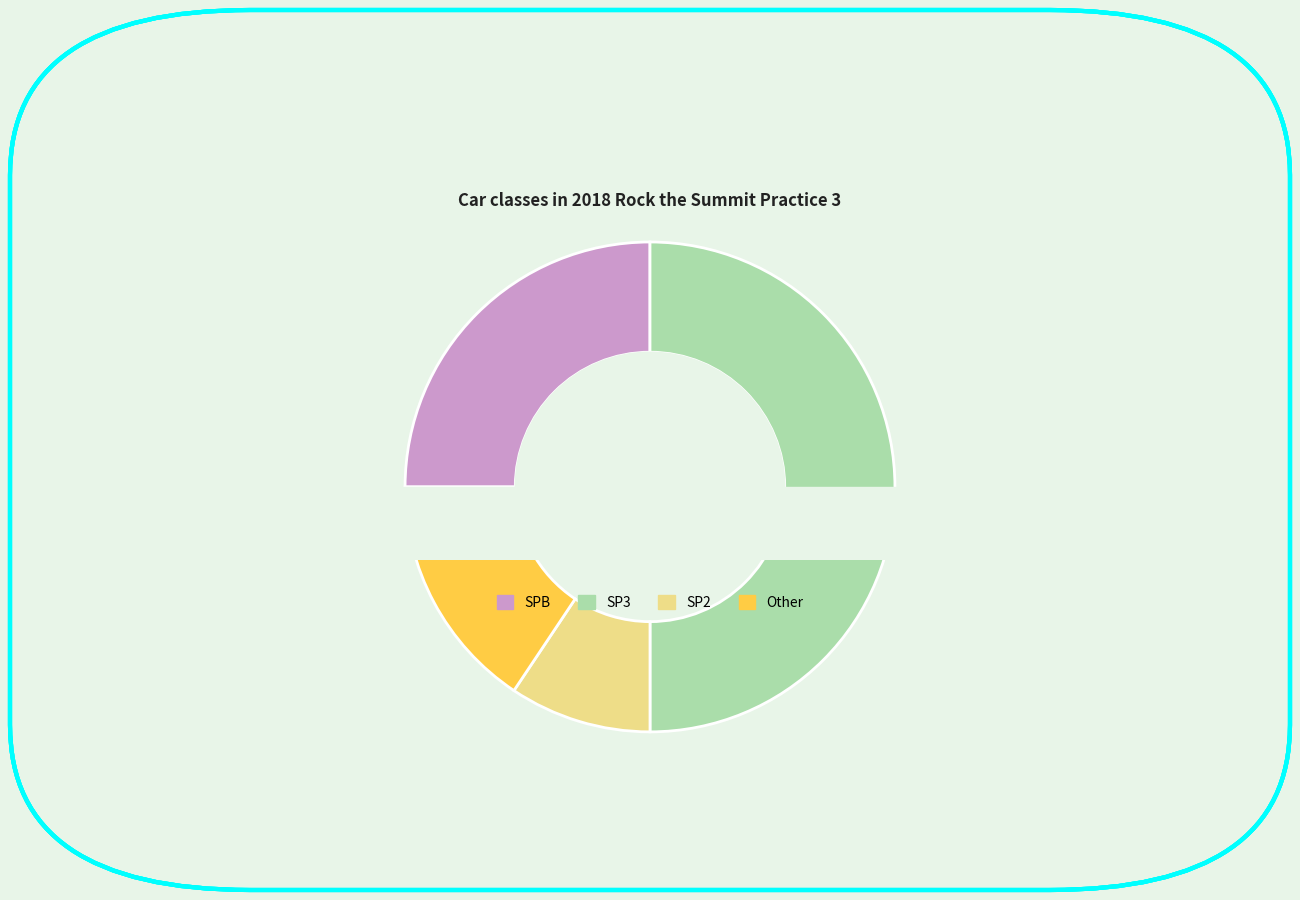

What percentage is NOT represented by SP2?

90.6%